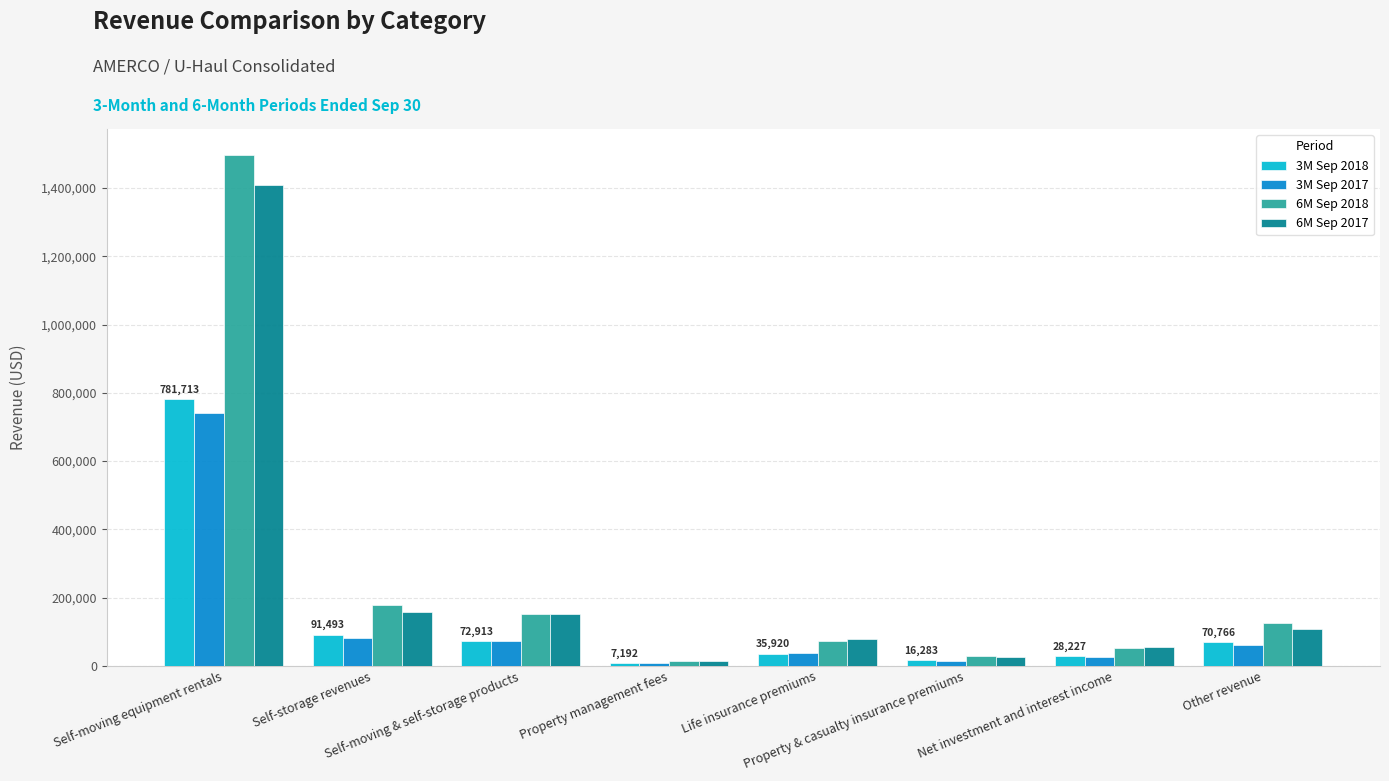

What is the greatest value displayed?

1498315